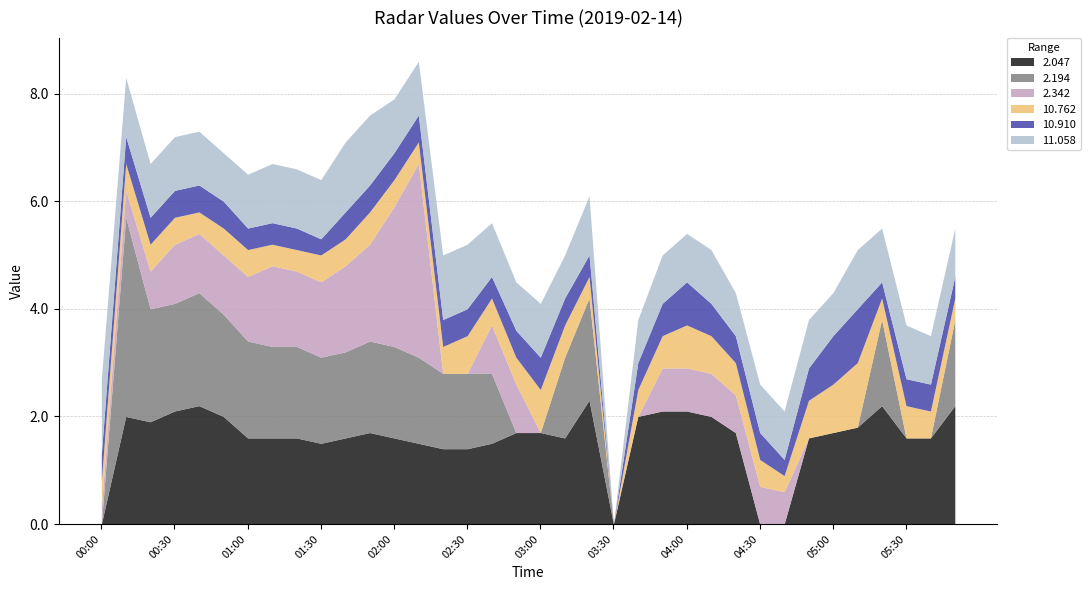

What is the label of the 28th point from the right?

01:20